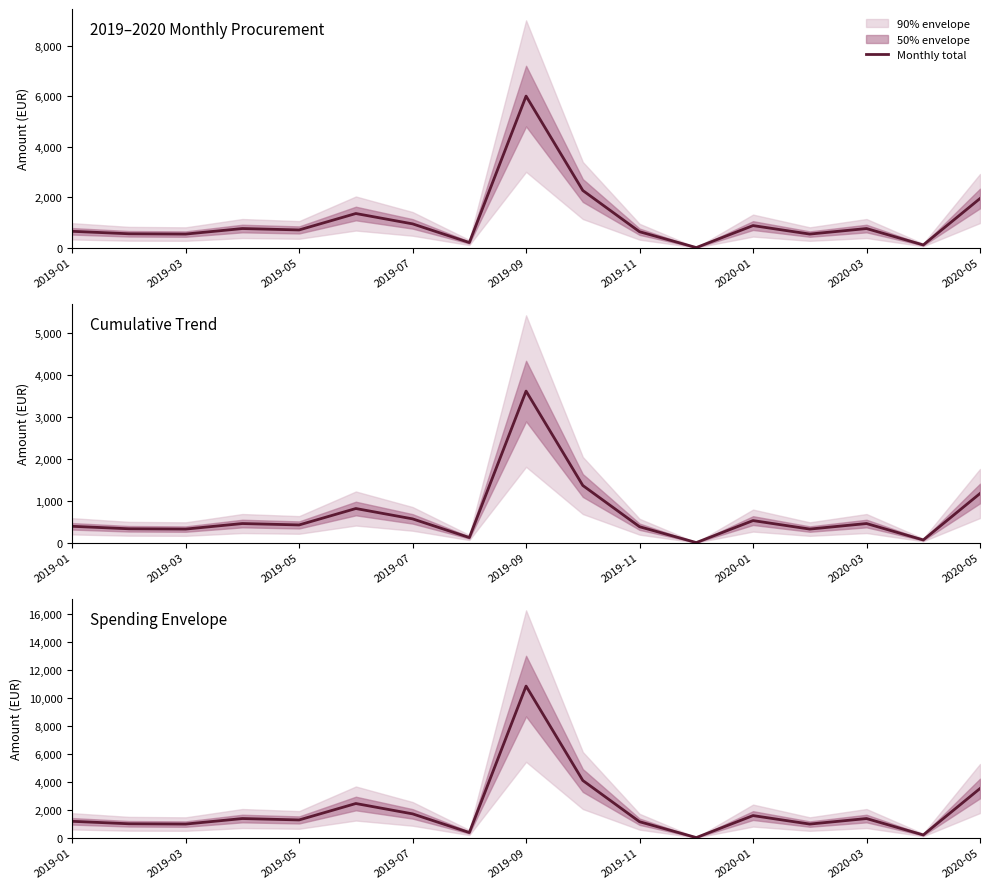

What is the value of the 9th point from the left?

10821.6